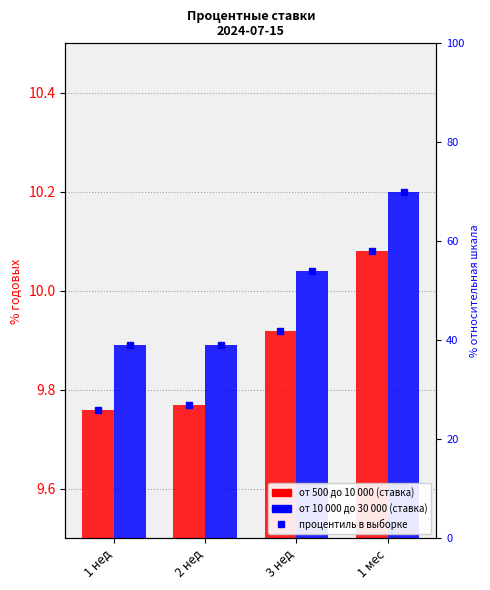

At which label does от 10 000 до 30 000 reach its peak?

1 мес